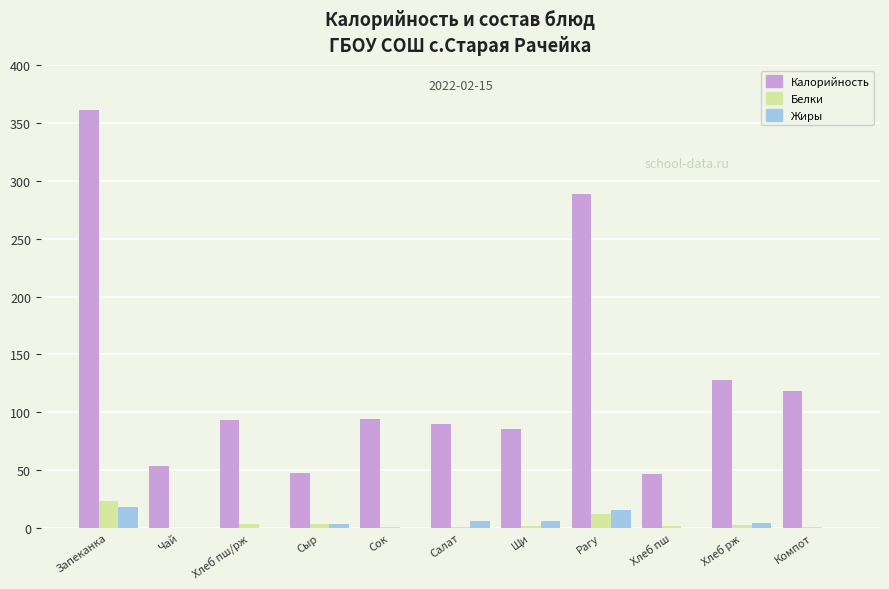

How many categories are shown in the chart?

11